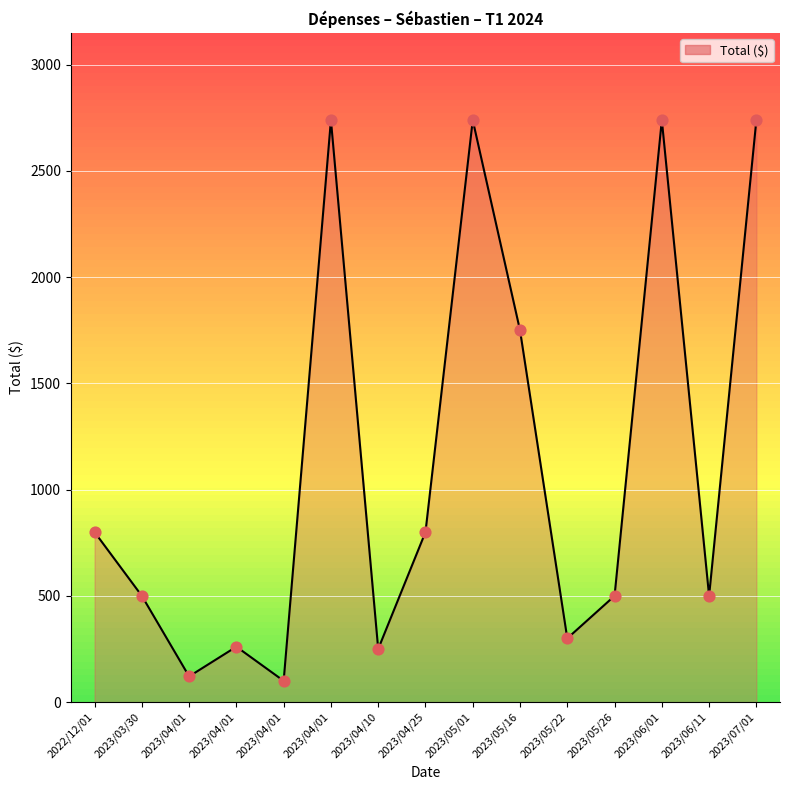

Approximately how many times larger is the value at 2023/04/25 compared to 2023/04/01?

6.6